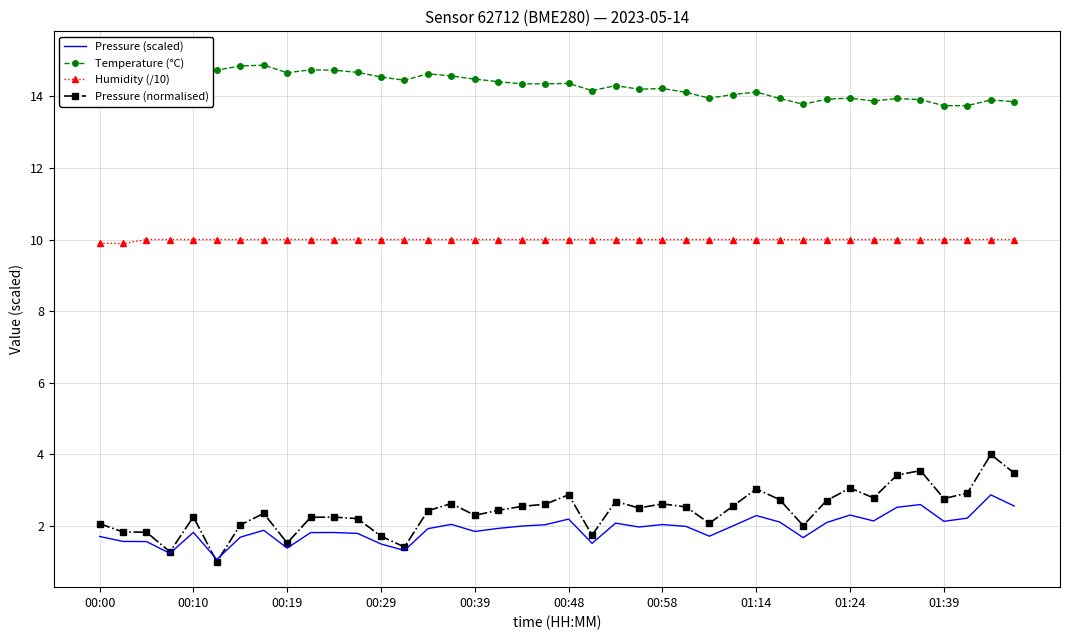

What are all the series names shown in the legend?

Pressure (scaled), Temperature (°C), Humidity (/10), Pressure (normalised)